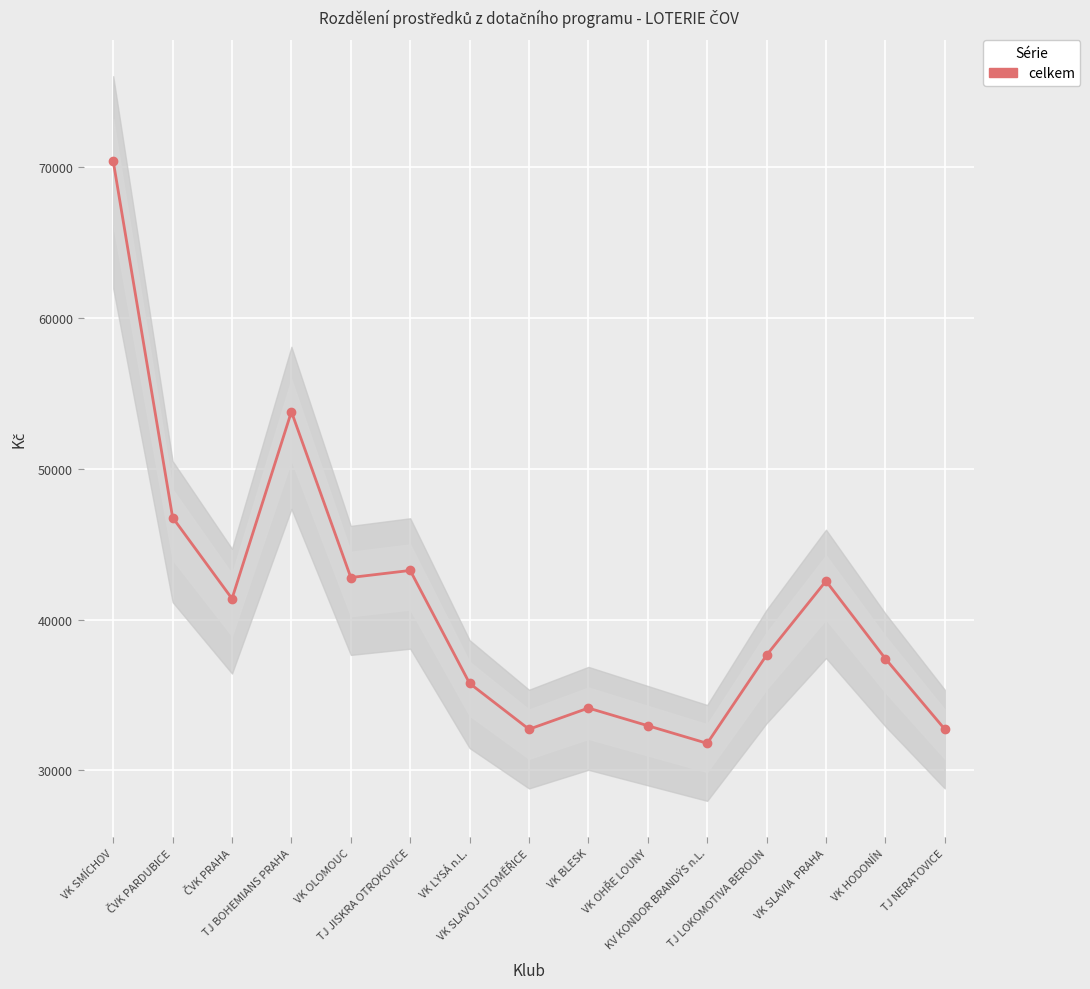

What is the minimum value shown in the chart?

31789.3